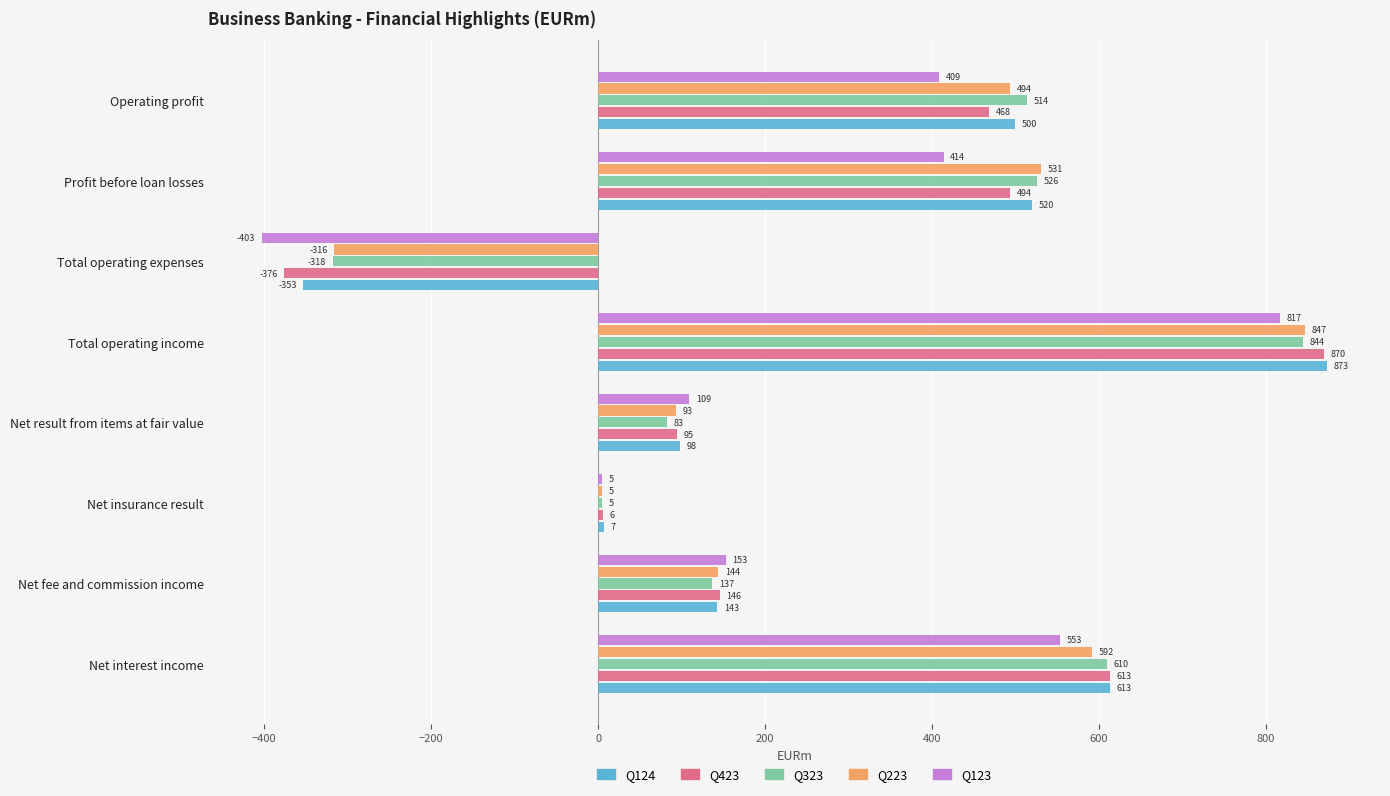

Is it true that Q124 equals 162 at Profit before loan losses?

False